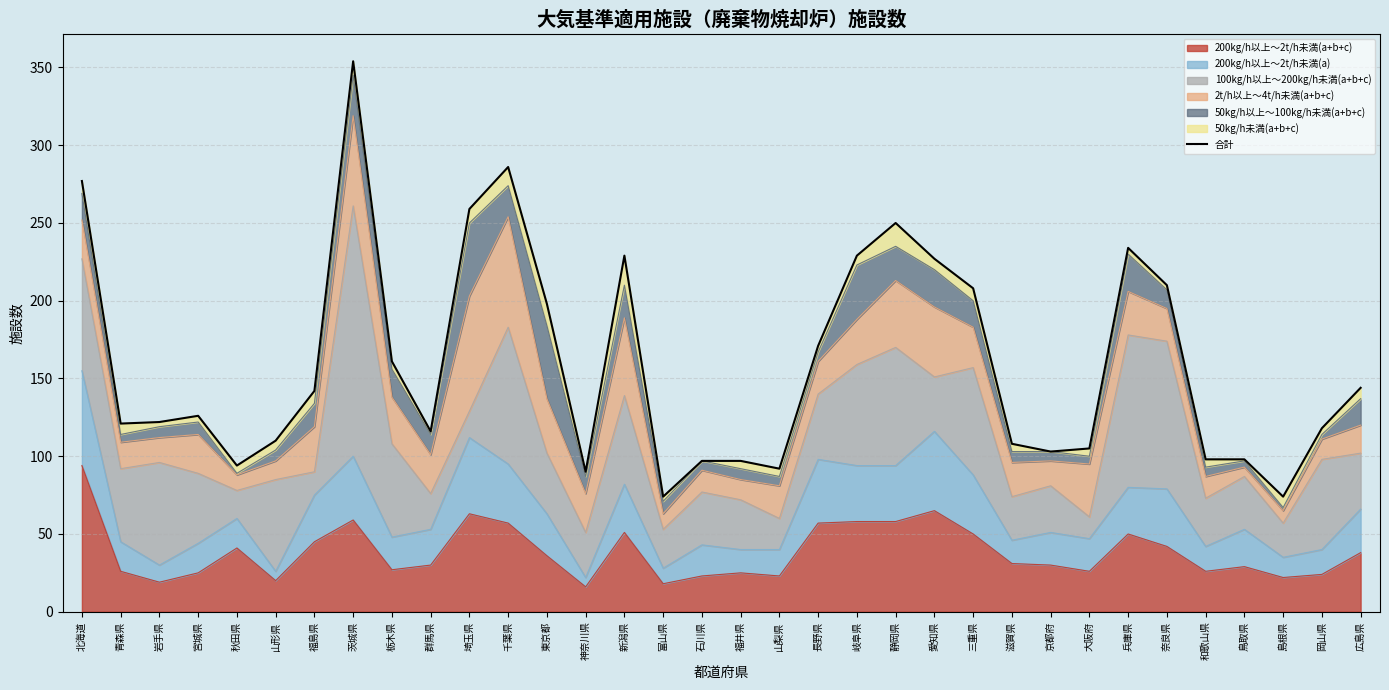

What is the value of the 32nd point from the left?

74